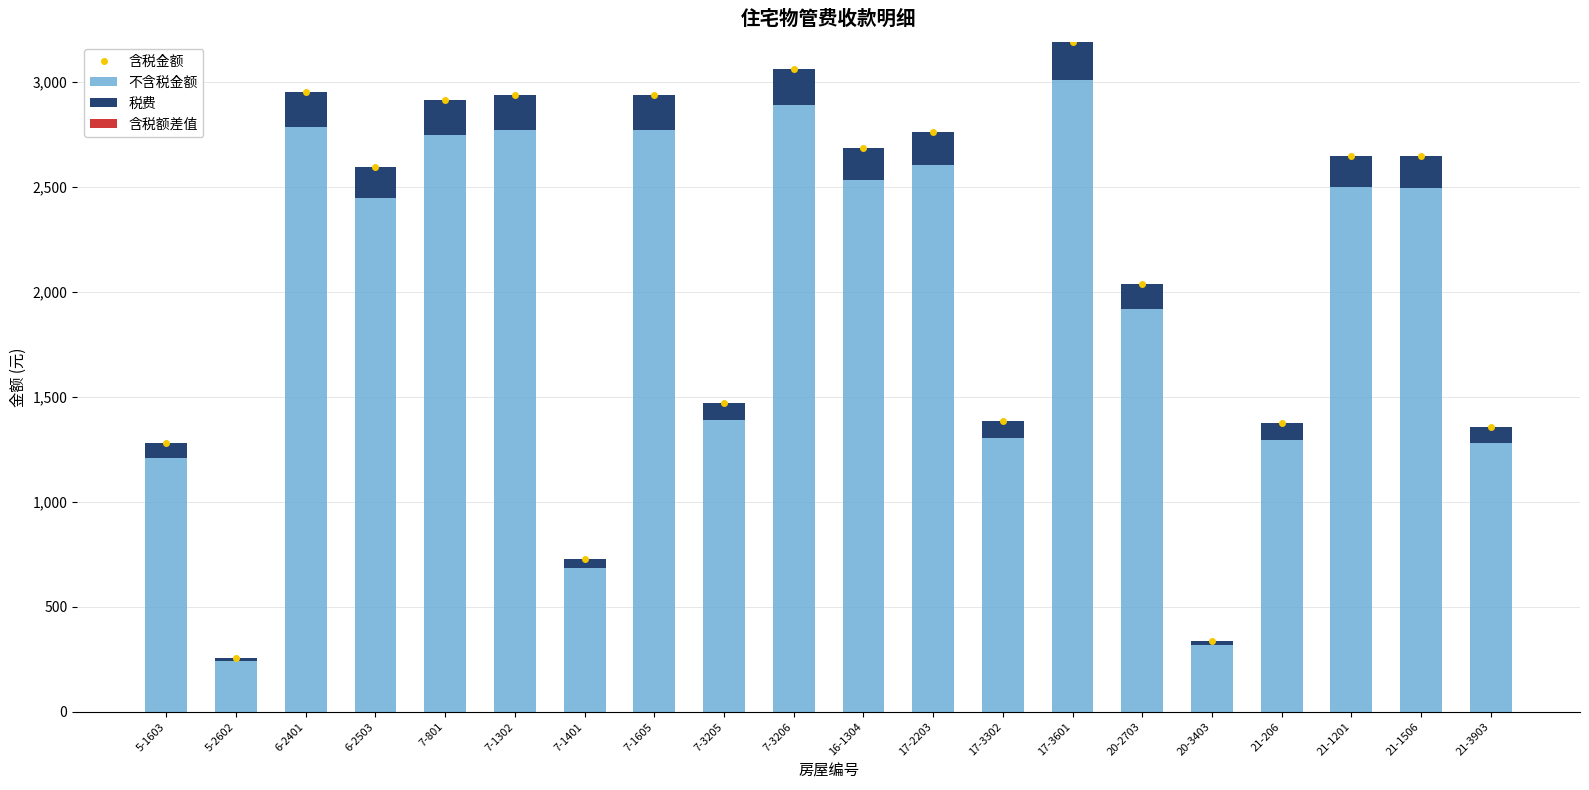

Where is 不含税金额 nearest to the value 1624?

7-3205